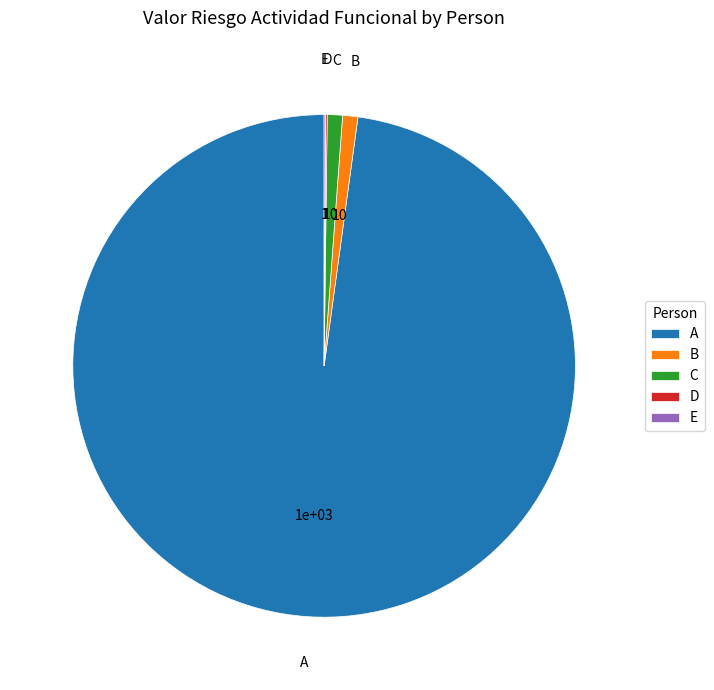

What is the ratio of the value at A to the value at C?

100.0